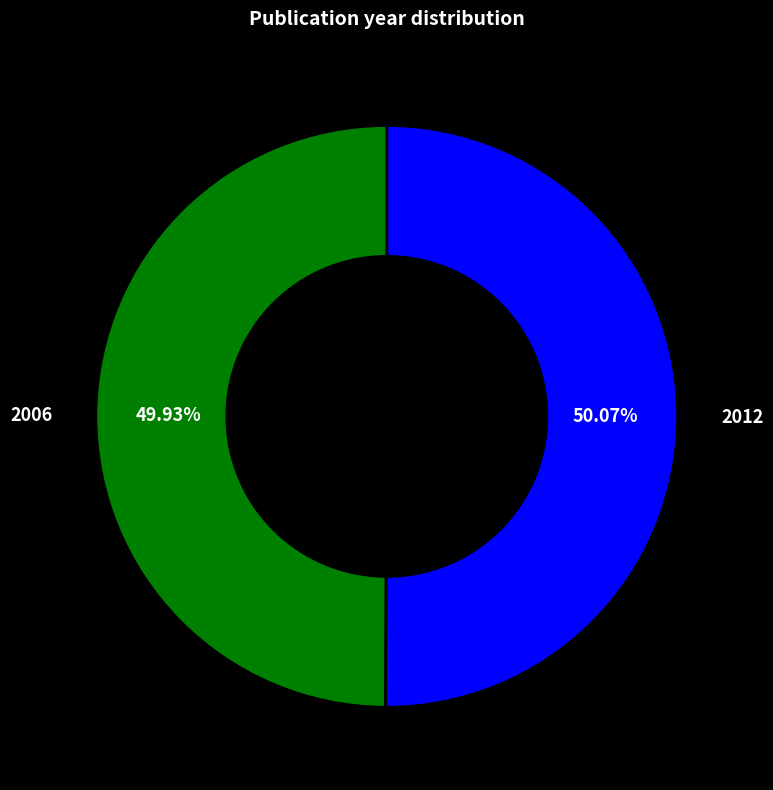

What percentage is NOT represented by 2012?

49.9%